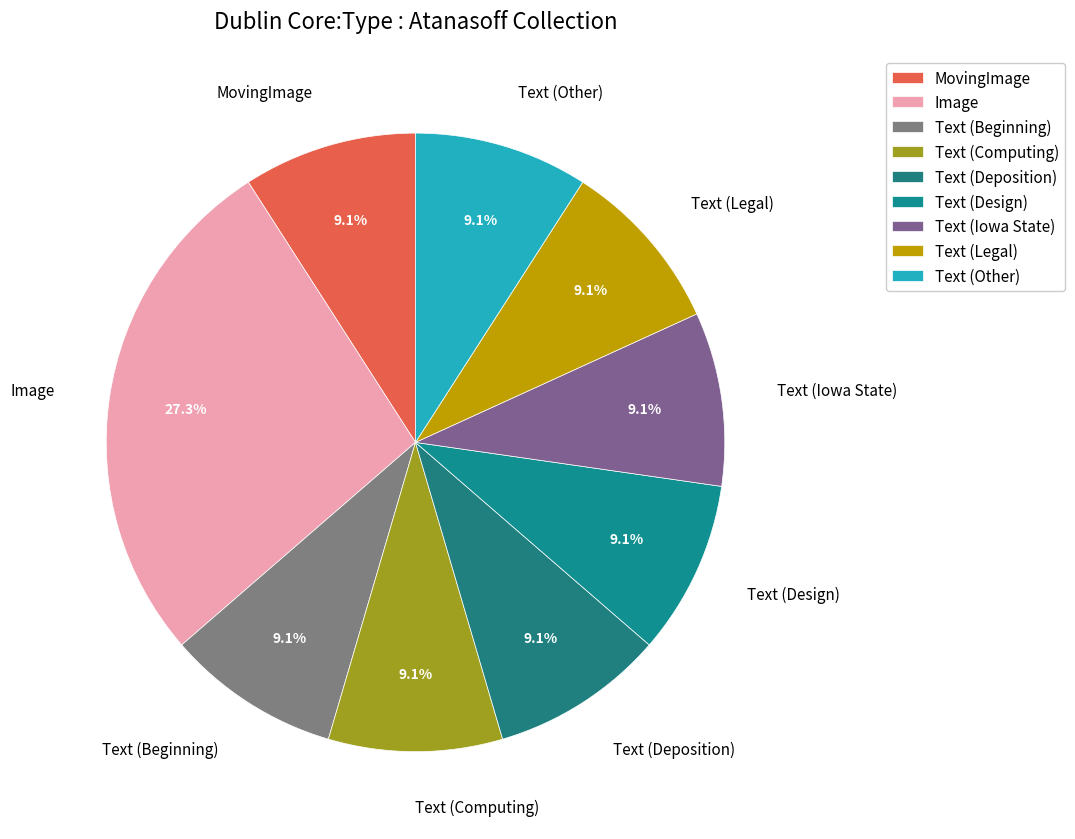

What portion of the pie excludes MovingImage?

90.9%